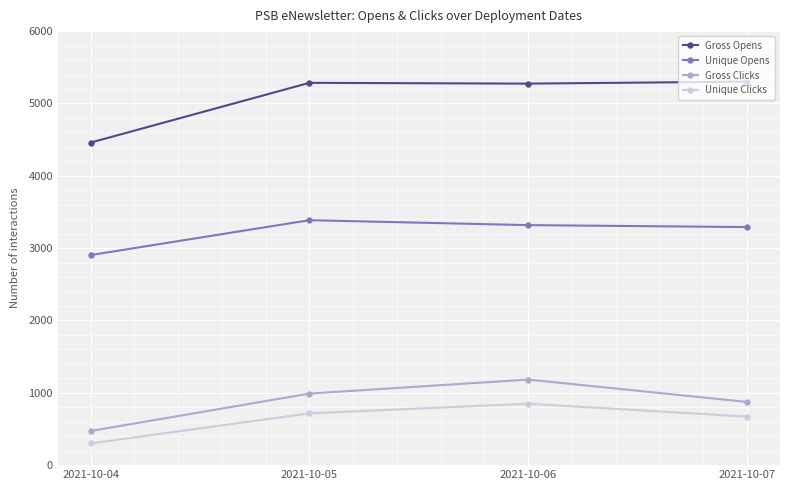

Between 2021-10-04 and 2021-10-05, which series saw the biggest shift?

Gross Opens